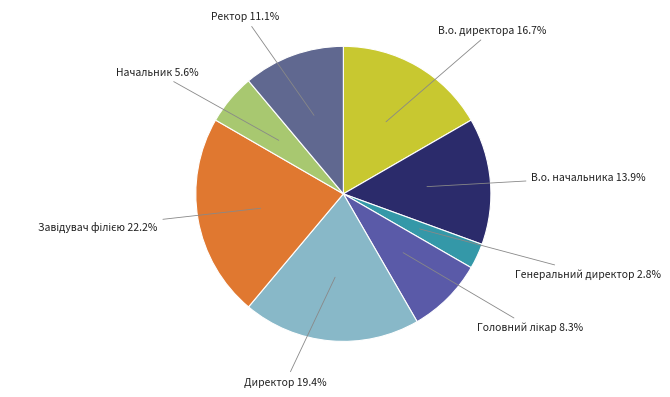

To the nearest percent, what portion does Директор represent?

19%